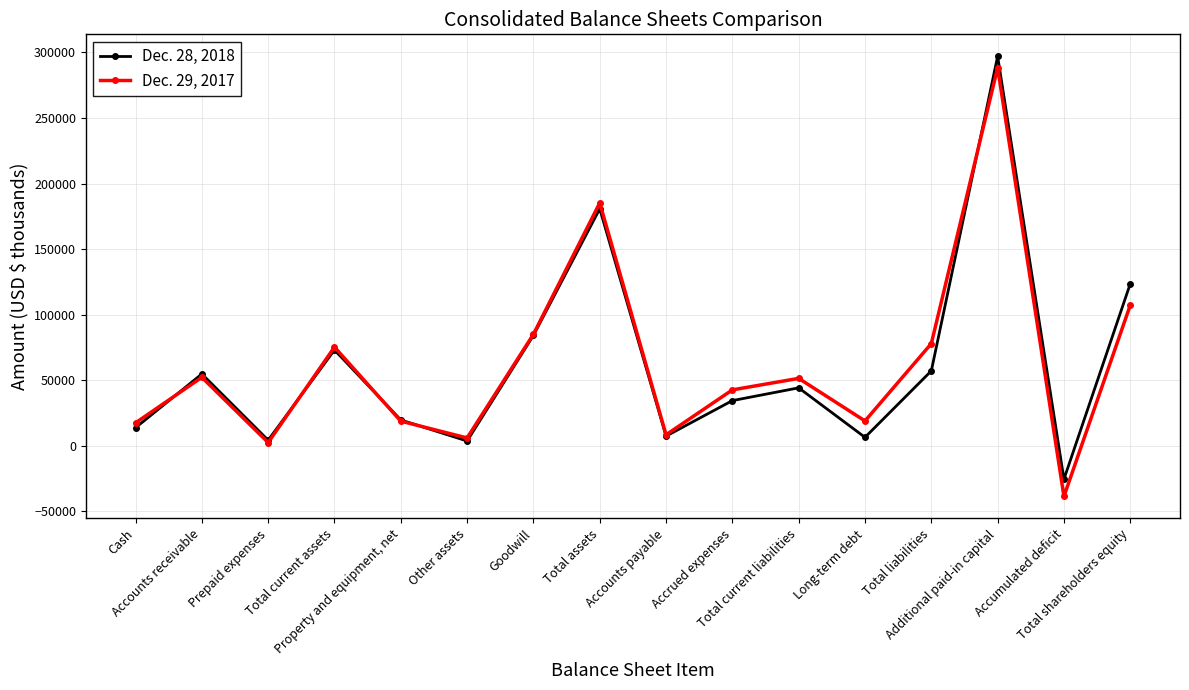

Which series has the widest spread of values?

Dec. 29, 2017